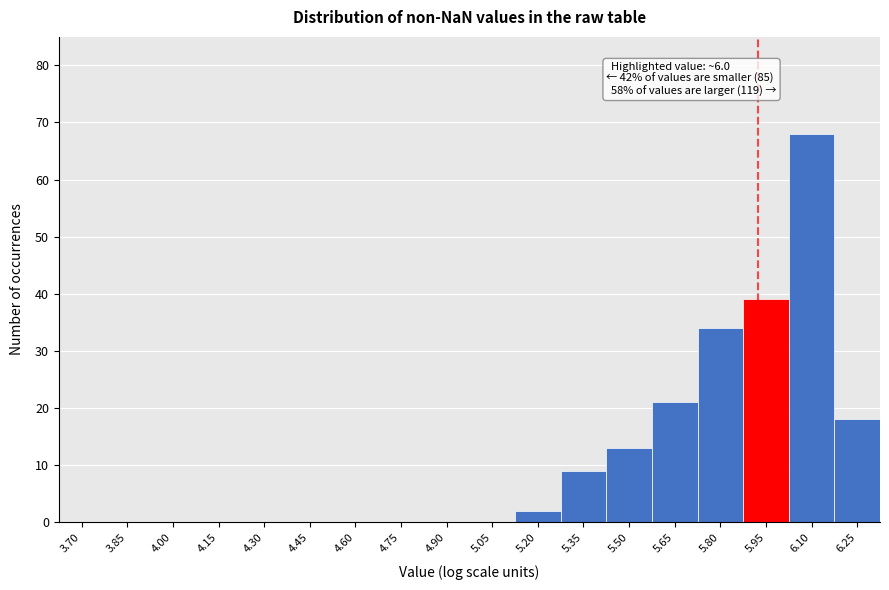

Reading left to right, what are all the values shown in this chart?

3.70=0	3.85=0	4.00=0	4.15=0	4.30=0	4.45=0	4.60=0	4.75=0	4.90=0	5.05=0	5.20=2	5.35=9	5.50=13	5.65=21	5.80=34	5.95=39	6.10=68	6.25=18